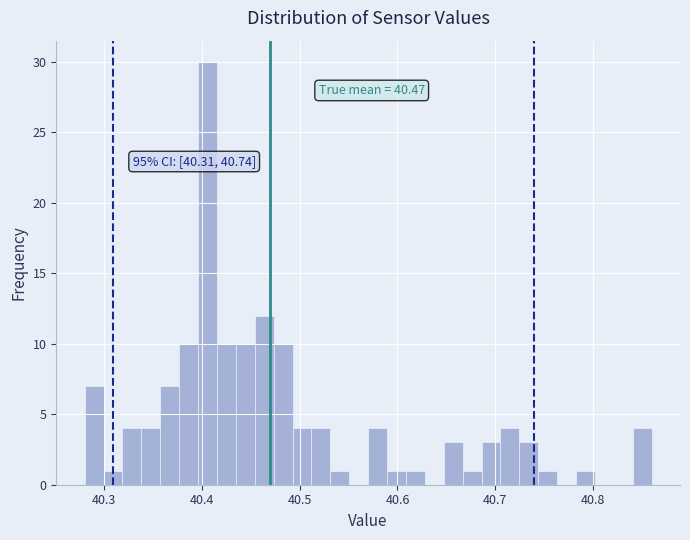

Around what value on the x-axis is the tallest bar? Give the approximate position of its centre, as read against the axis.

40.41